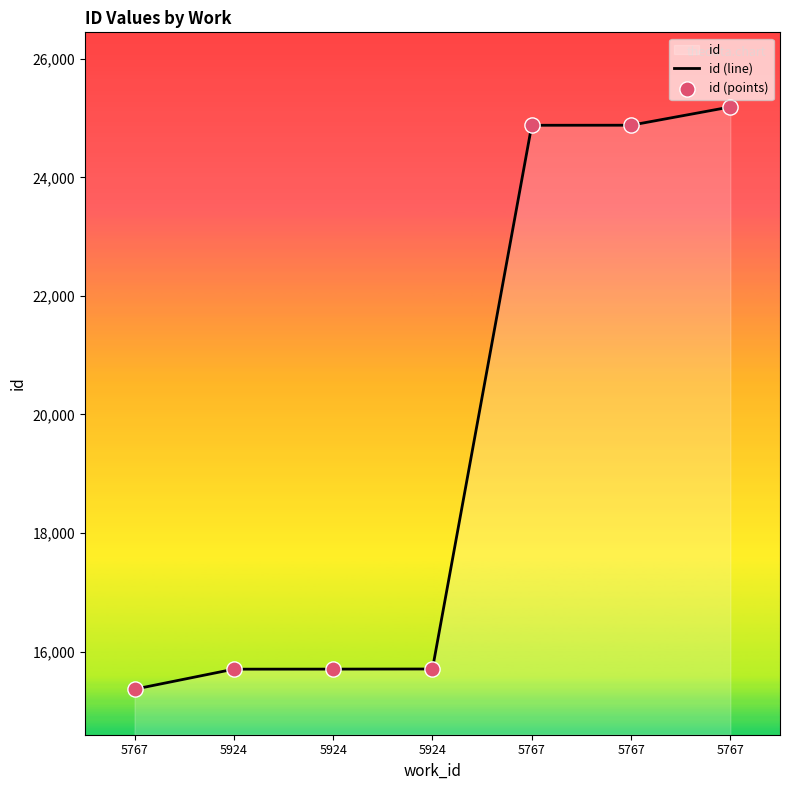

Which series has the largest total across all categories?

id (line)